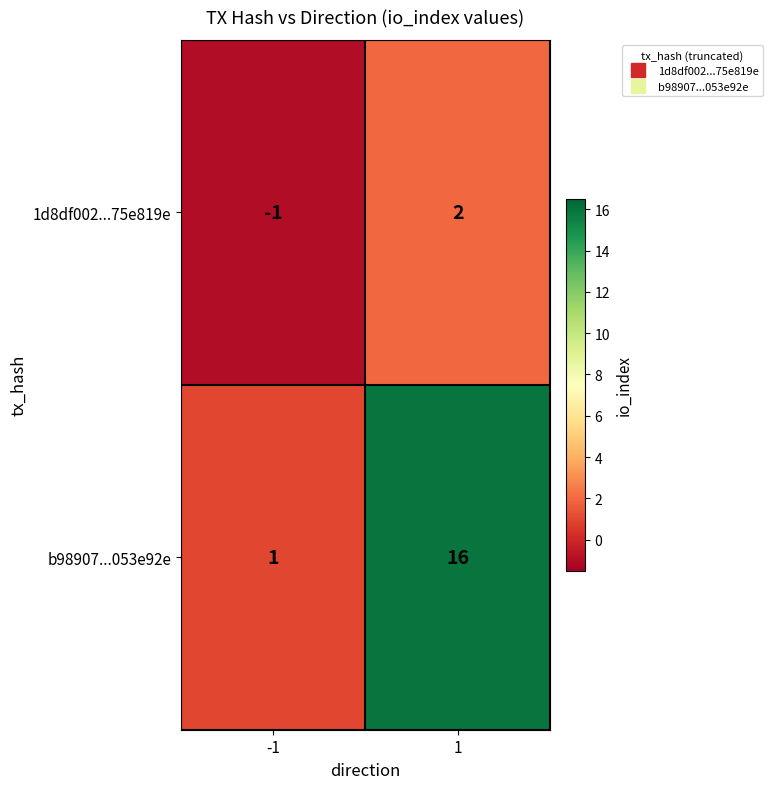

Reading left to right, transcribe all the data shown in this chart.

1d8df002...75e819e: -1	2
b98907...053e92e: 1	16